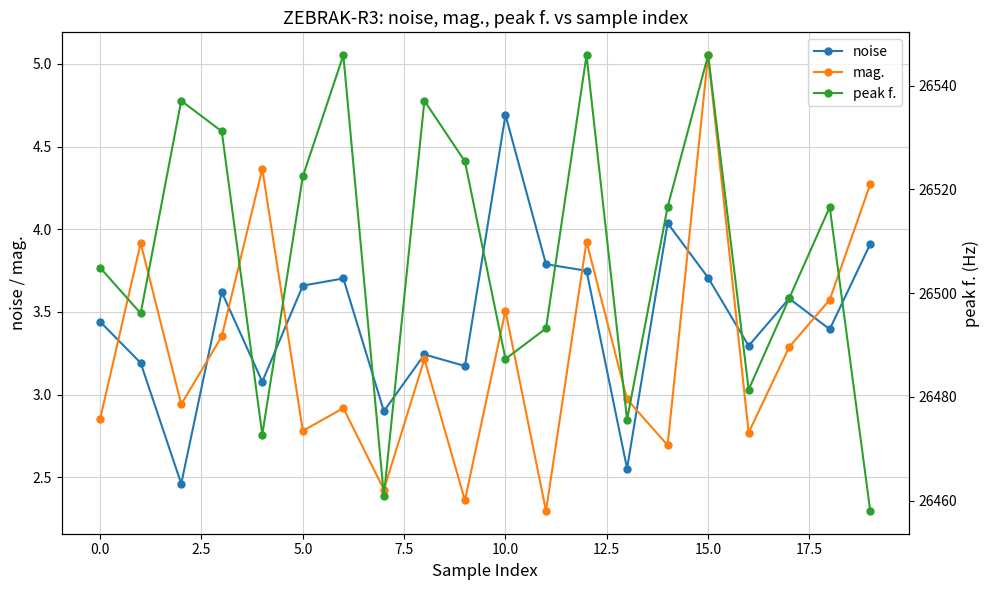

Between 11 and 19, which series saw the biggest shift?

peak f.